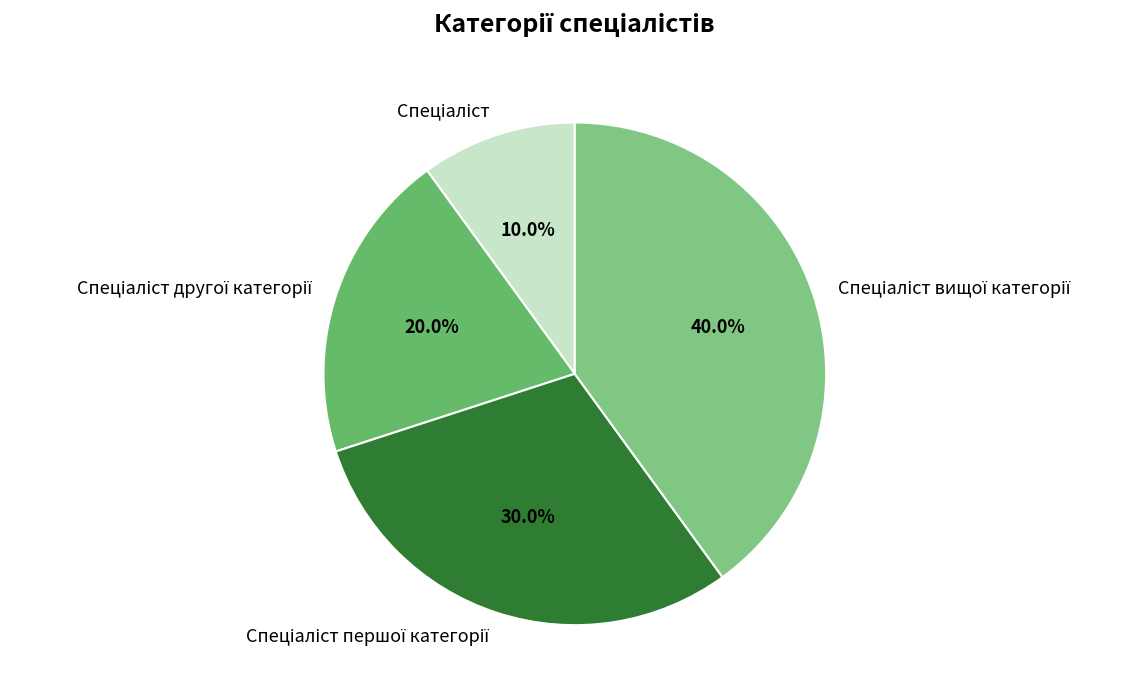

Is there a majority slice in this chart?

No